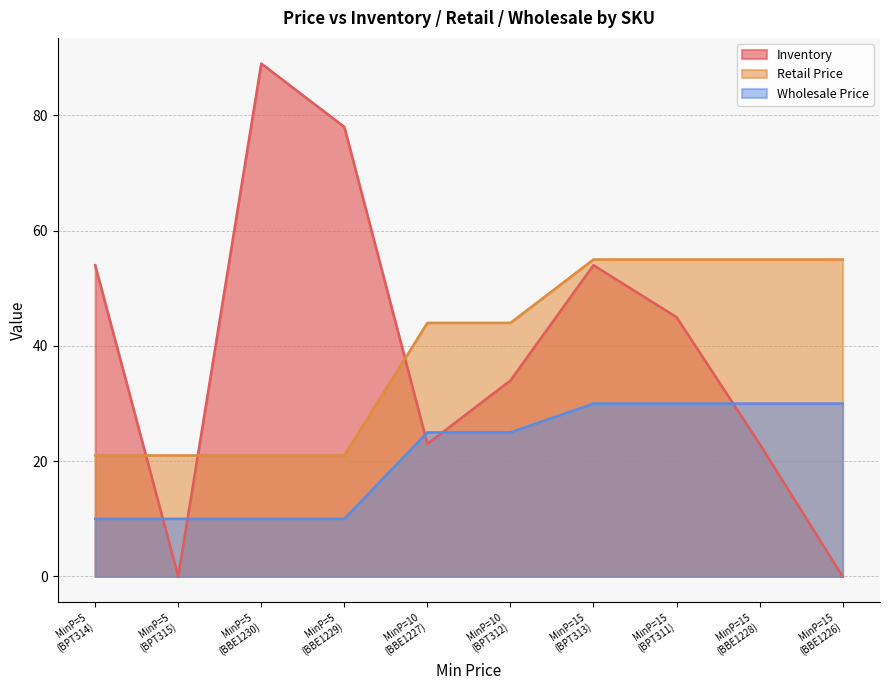

True or false: Retail Price and Inventory cross at least once.

True